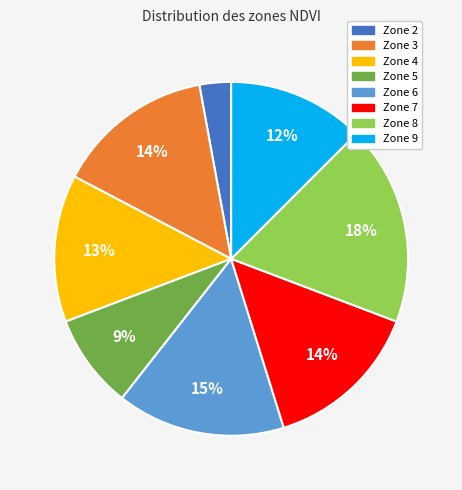

Is it true that Zone 4 is 23% of the pie?

False